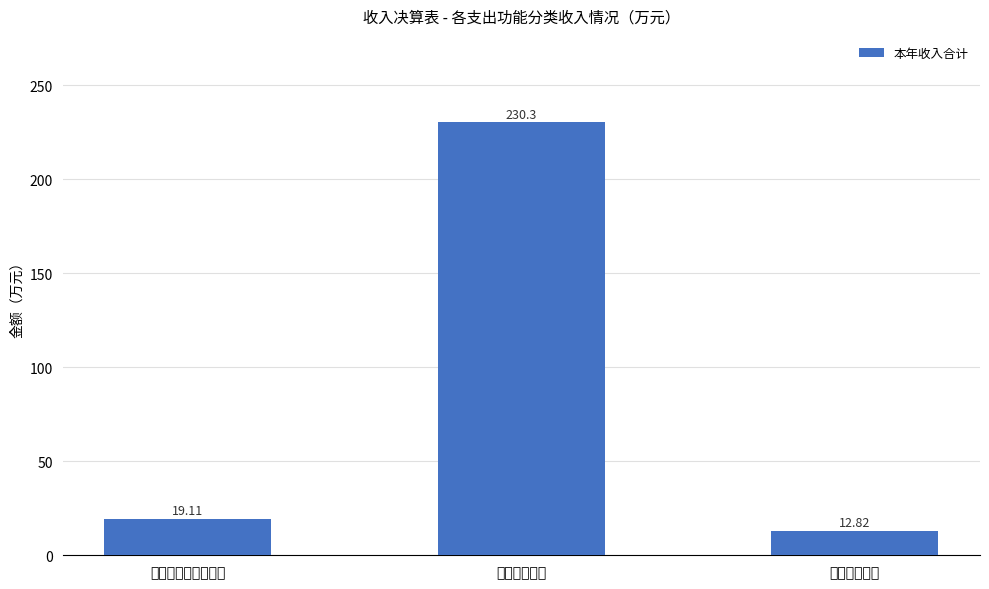

List the labels in order of value, largest first.

卫生健康支出, 社会保障和就业支出, 住房保障支出